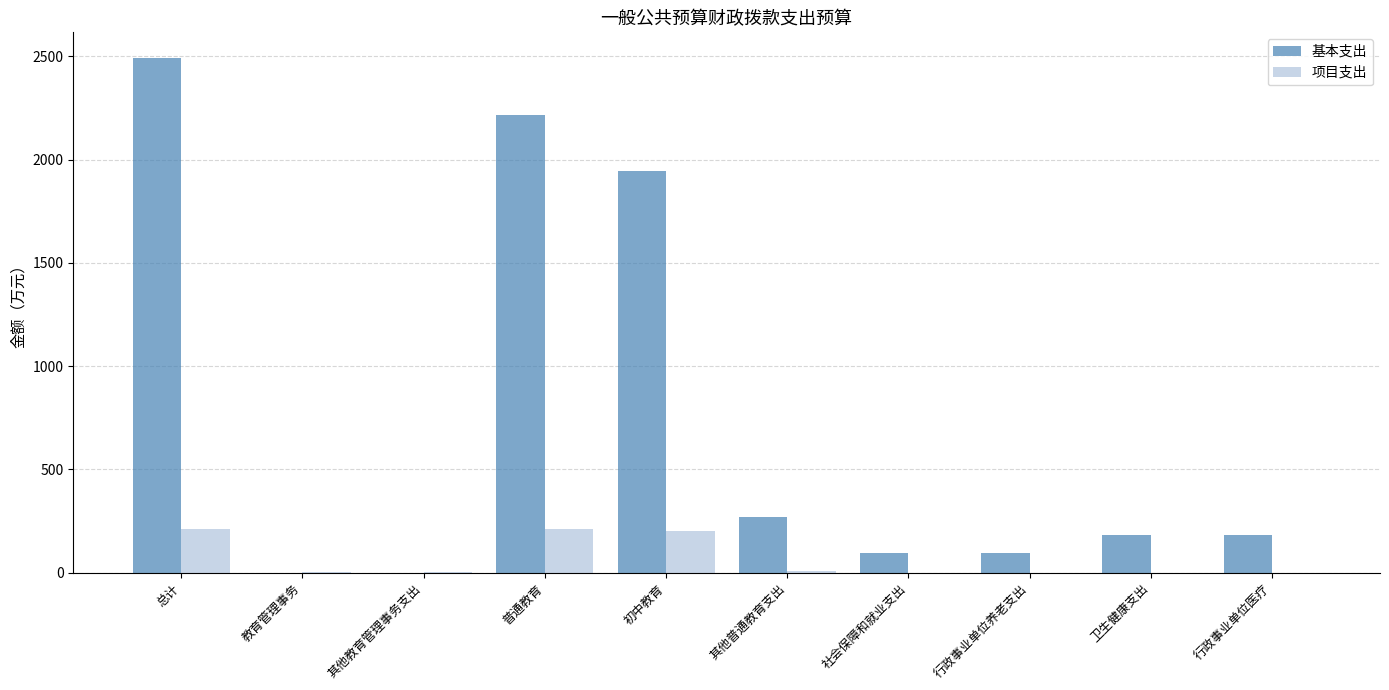

Is it true that 项目支出 equals -95.4 at 卫生健康支出?

False